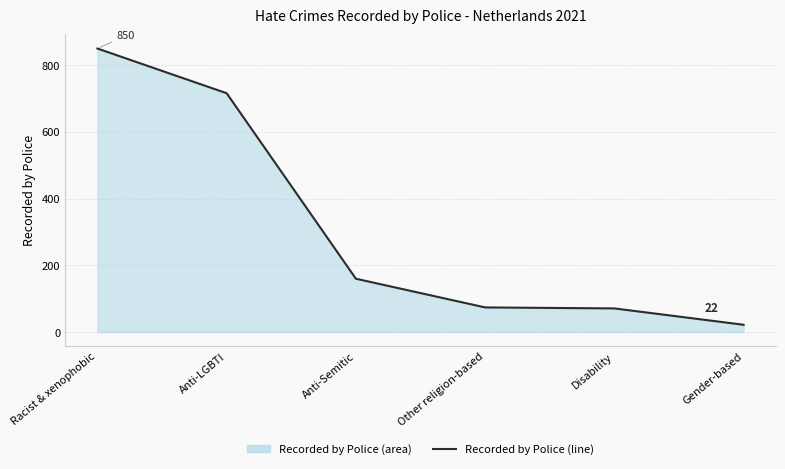

What is the smallest value displayed?

22